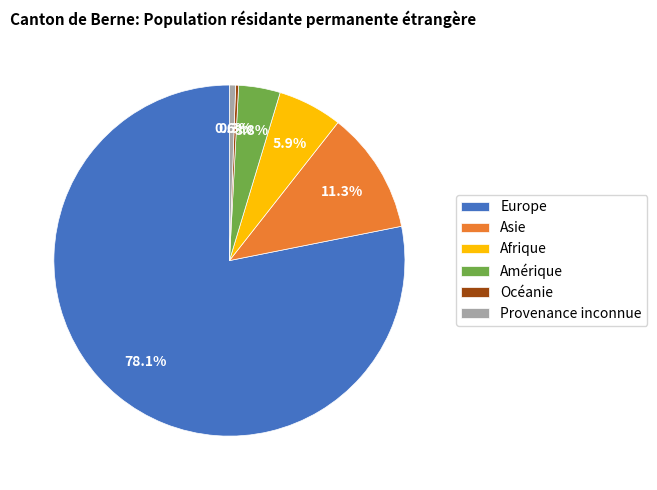

Which category has the biggest portion of the pie?

Europe